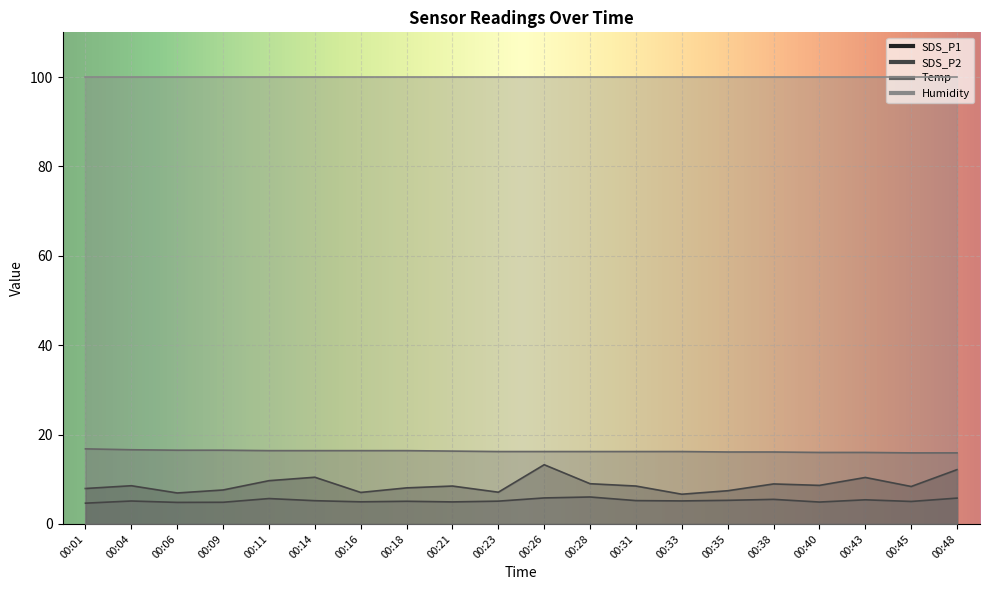

What is the sum of all SDS_P1 values?

175.2